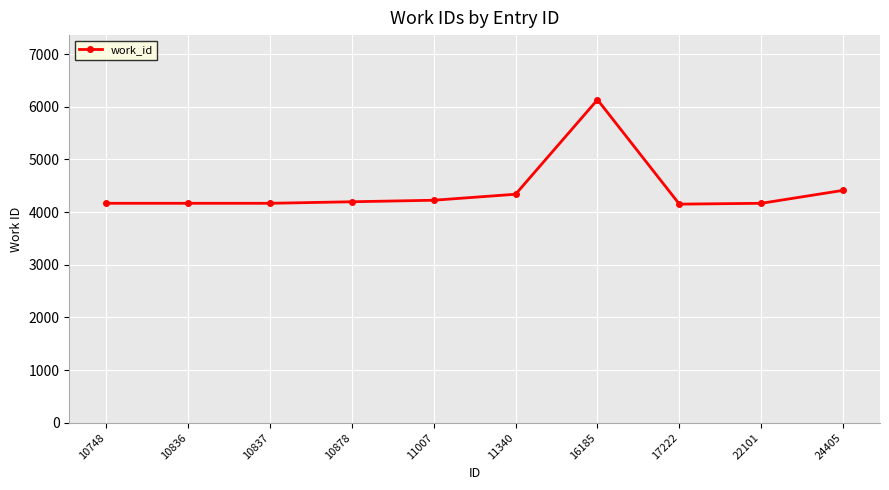

Is this an area chart (filled region under the line)?

No